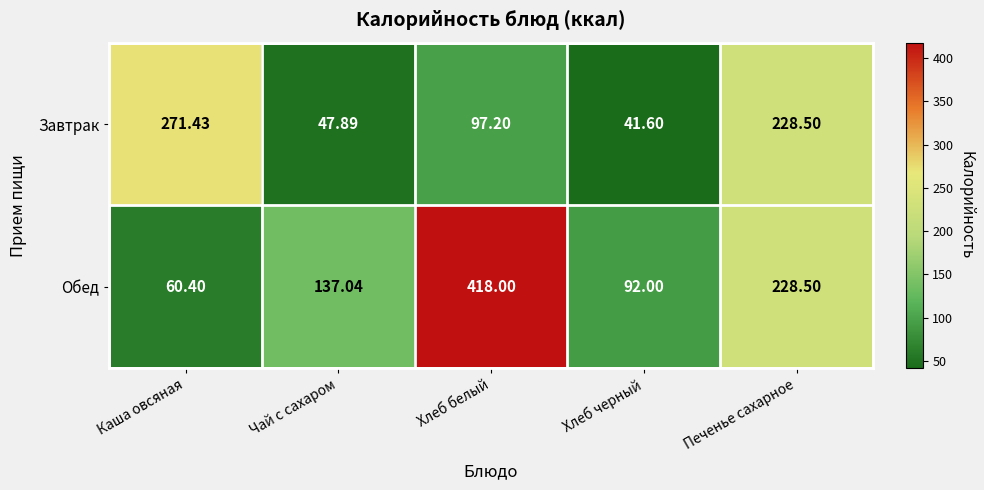

At which label does Обед first exceed 137?

Чай с сахаром